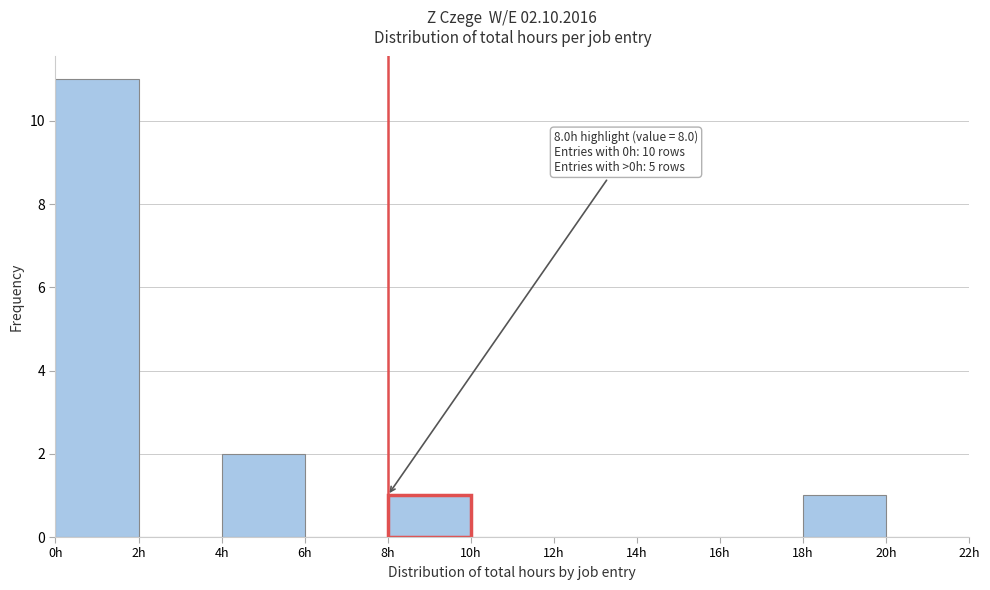

Which range on the x-axis has the tallest bar?

0 to 2